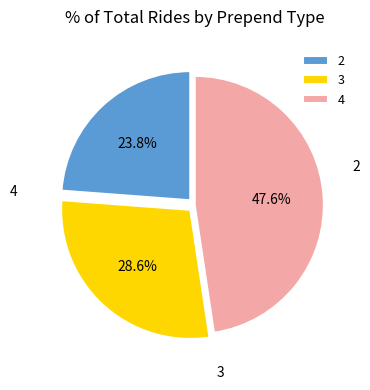

How many slices are in this pie chart?

3